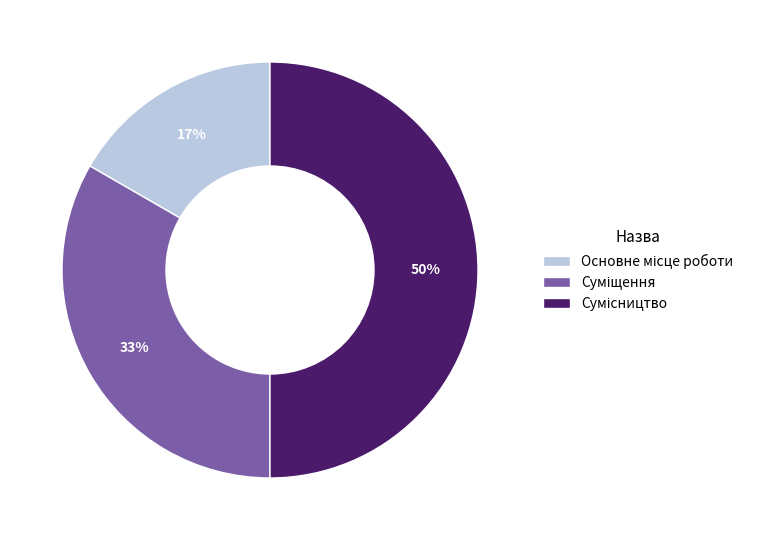

To the nearest percent, what is the average slice percentage?

33%